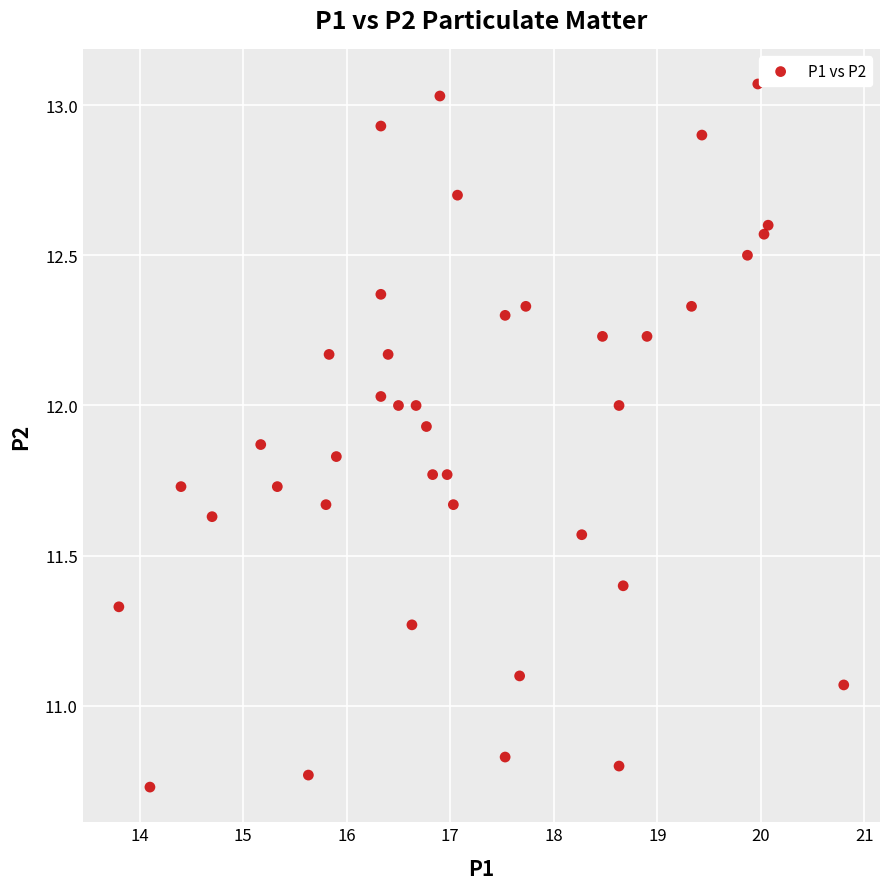

What is the range of Y values (max minus min)?

2.3